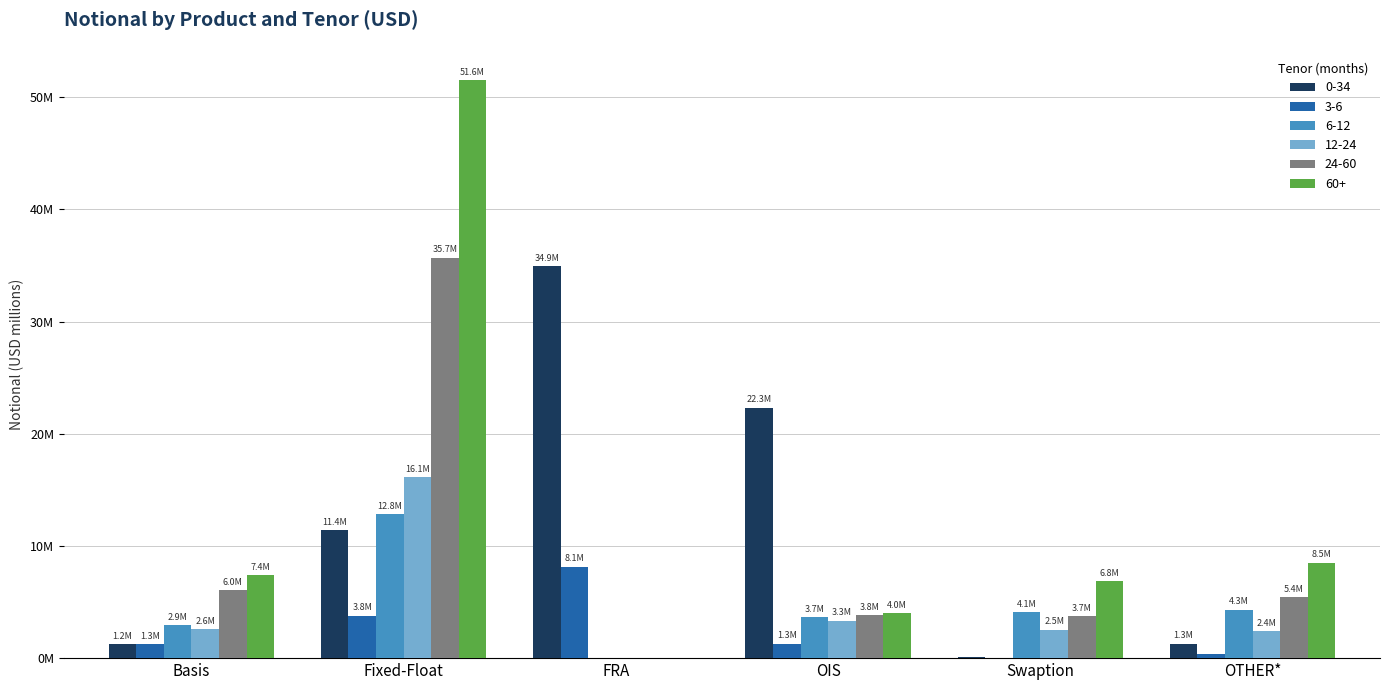

What is the value of the 60+ bar at the 3rd from the left?

185